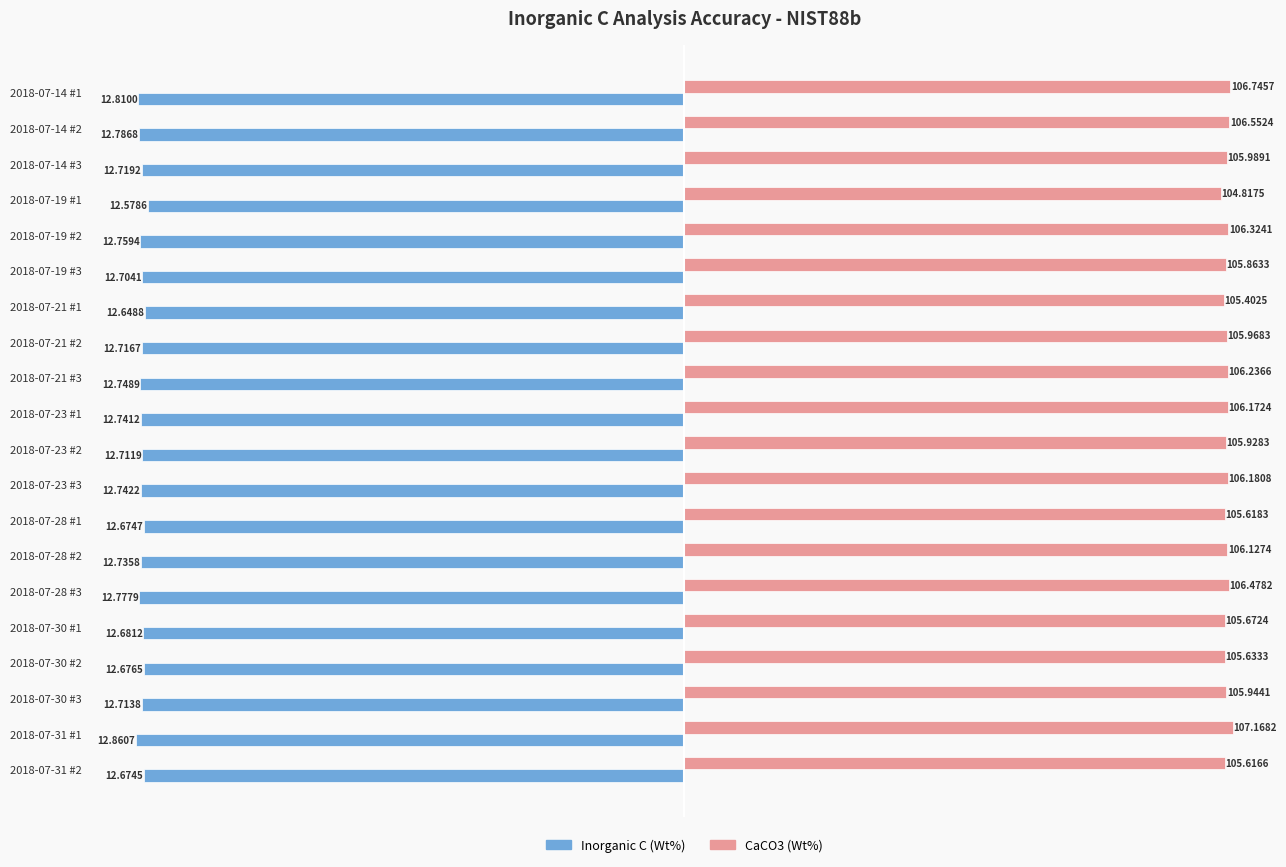

At how many categories does at least one series exceed 10?

20